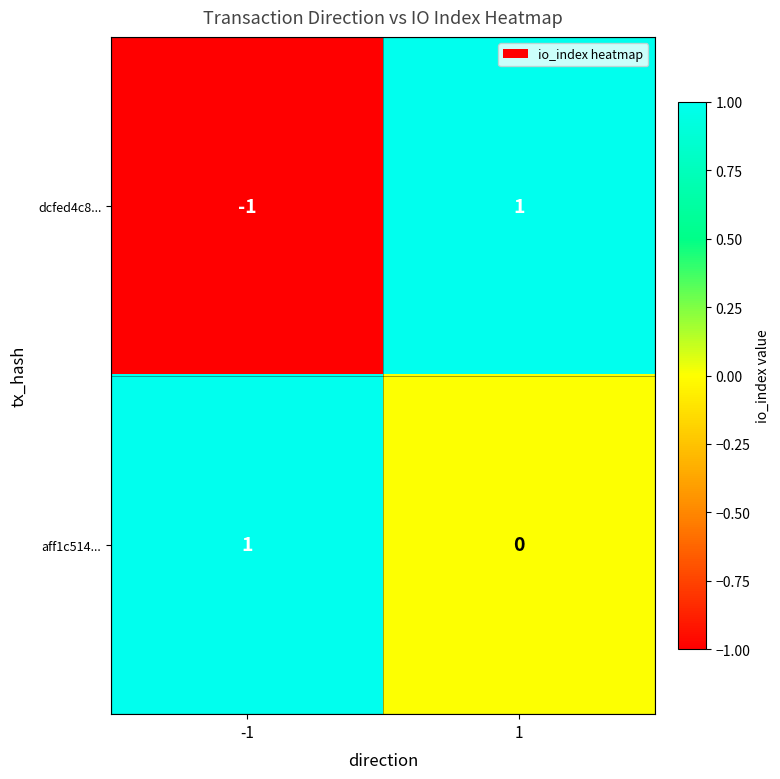

Rank the series by their average value, from highest to lowest.

aff1c514..., dcfed4c8...